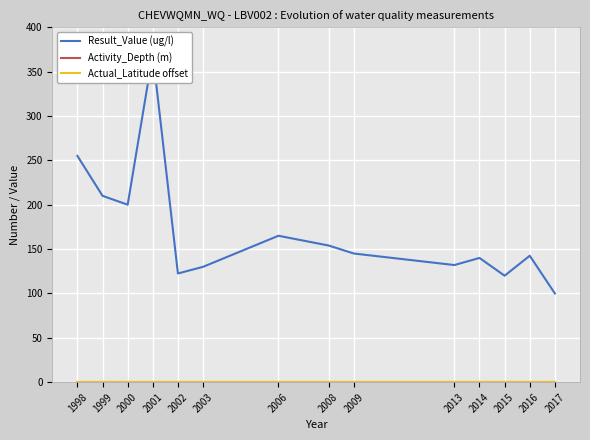

Which has a higher value, 2015 or 2017?

2015